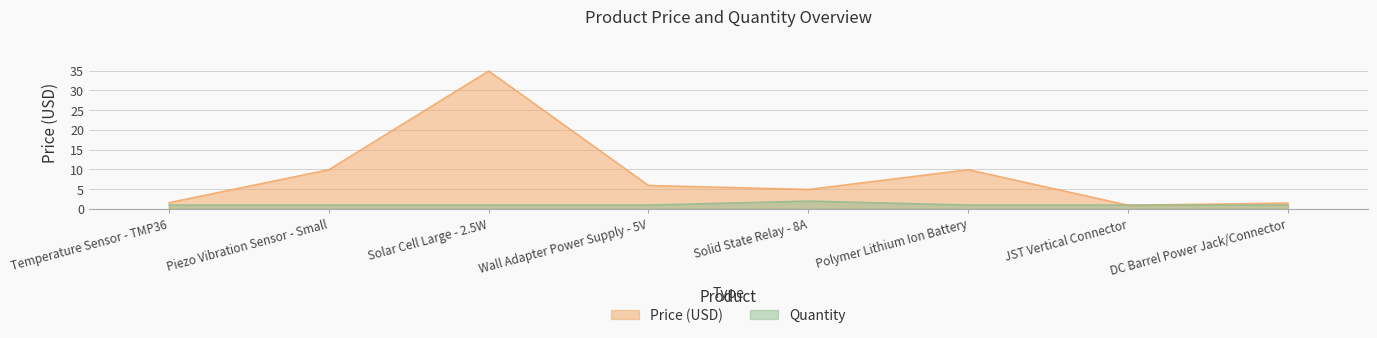

How many interior local peaks does the Quantity series have?

1